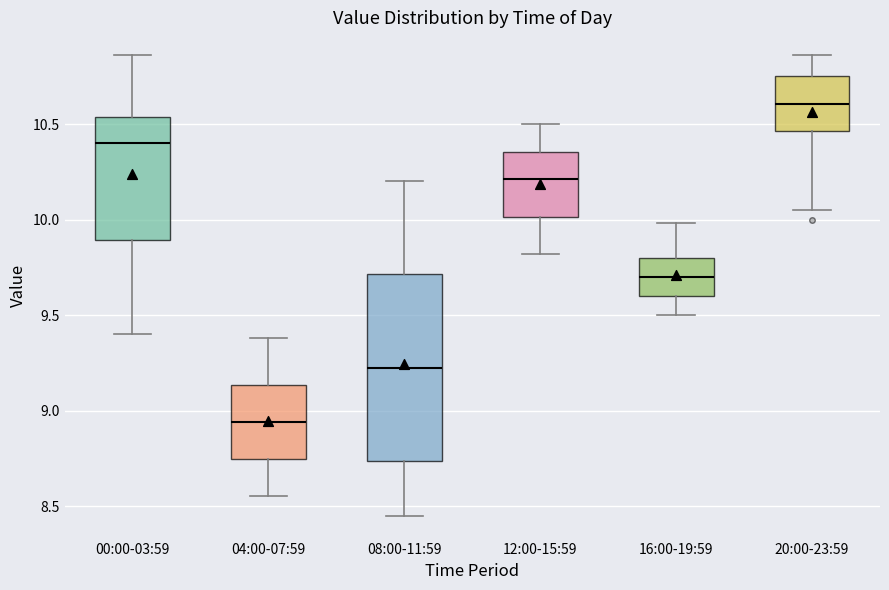

Reading left to right, read every box against the y-axis: the position of its median line, the range the box covers, and the ends of its whiskers. The values are not printed on the chart, so give them approximately, as read against the axis.

00:00-03:59: median 10.40, box 9.90 to 10.55, whiskers 9.40 to 10.85
04:00-07:59: median 8.95, box 8.75 to 9.15, whiskers 8.55 to 9.40
08:00-11:59: median 9.25, box 8.75 to 9.70, whiskers 8.45 to 10.20
12:00-15:59: median 10.20, box 10.00 to 10.35, whiskers 9.80 to 10.50
16:00-19:59: median 9.70, box 9.60 to 9.80, whiskers 9.50 to 10.00
20:00-23:59: median 10.60, box 10.45 to 10.75, whiskers 10.05 to 10.85